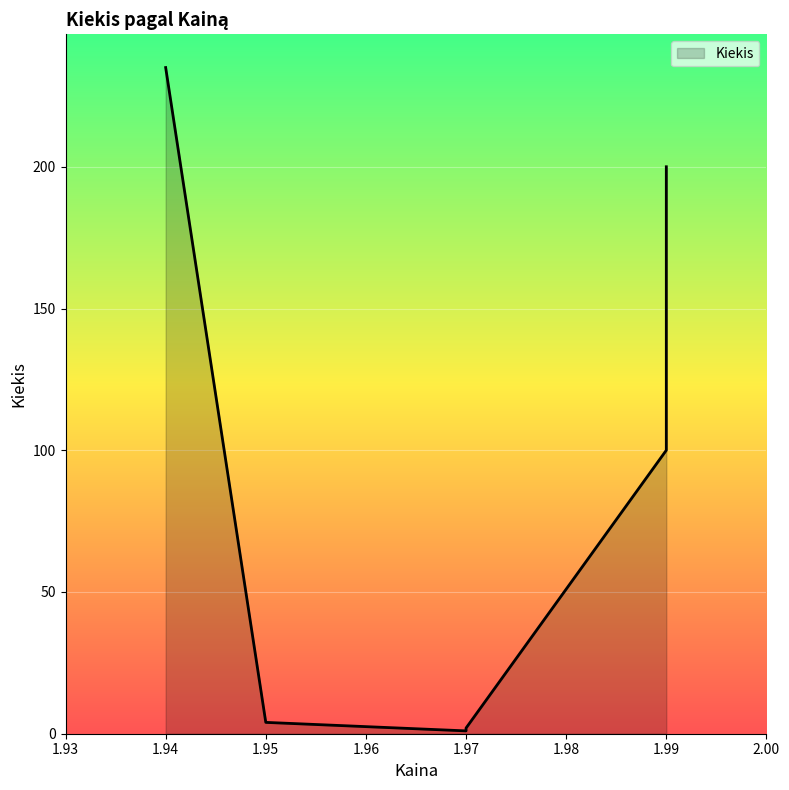

What is the greatest value displayed?

235